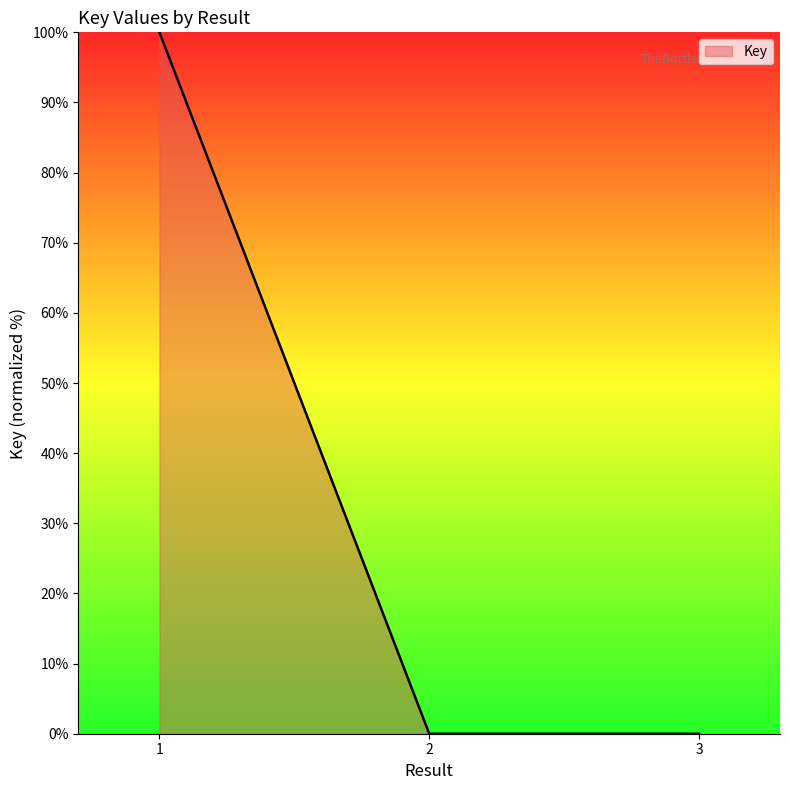

Is it true that the value at 1 is 133?

False